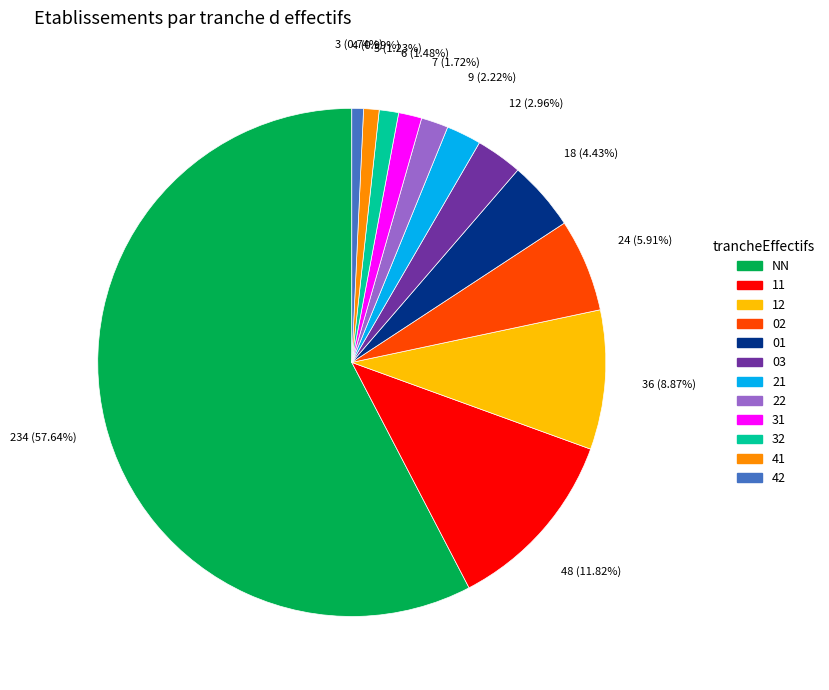

To the nearest percent, what is the average slice percentage?

8%